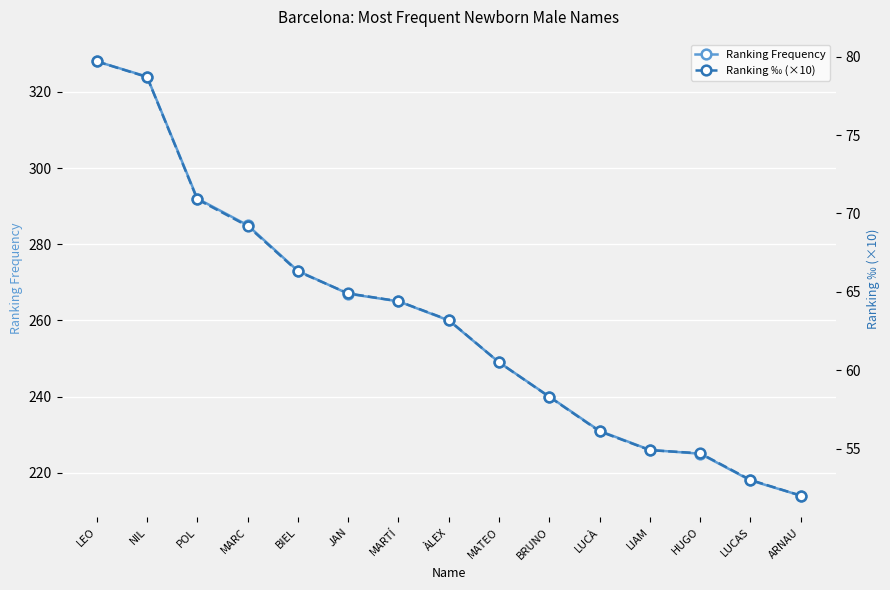

The value of Ranking Frequency at ÀLEX is 260.0. True or false?

True